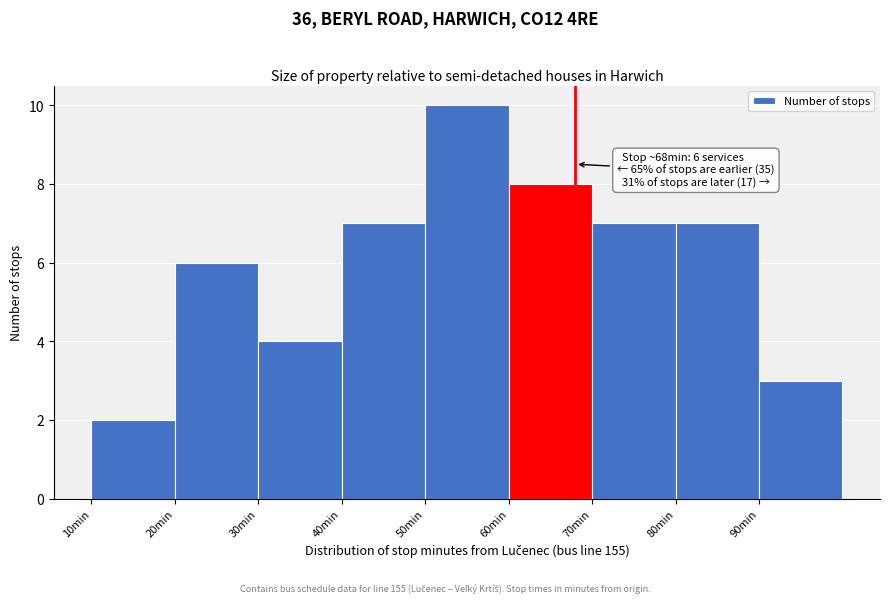

Which range on the x-axis has the tallest bar?

50 to 60